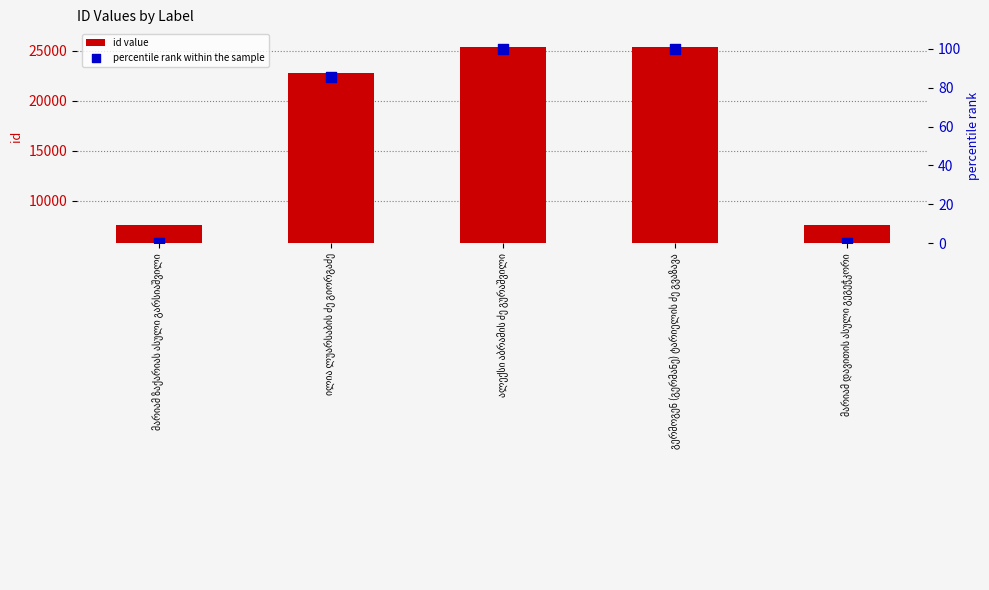

At which category is the sum across all series the highest?

ალექსი აბრამის ძე გურაშვილი